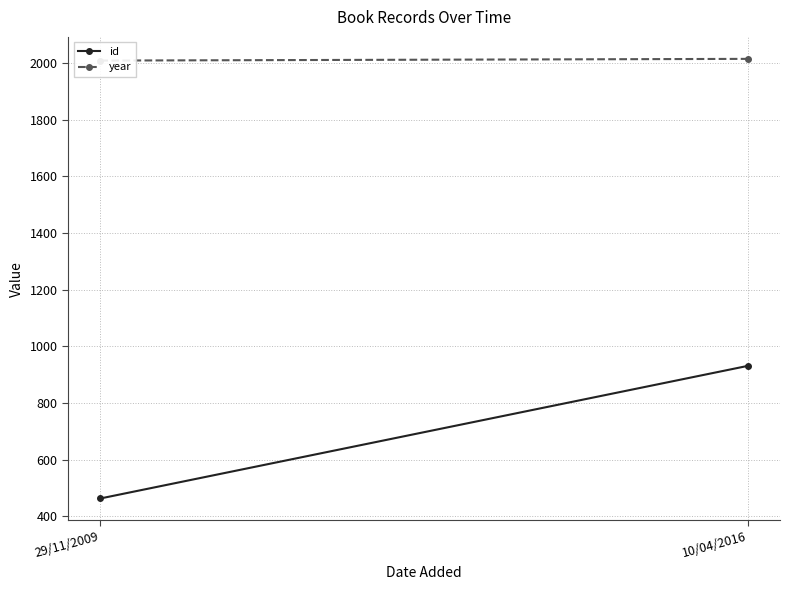

What are all the series names shown in the legend?

id, year